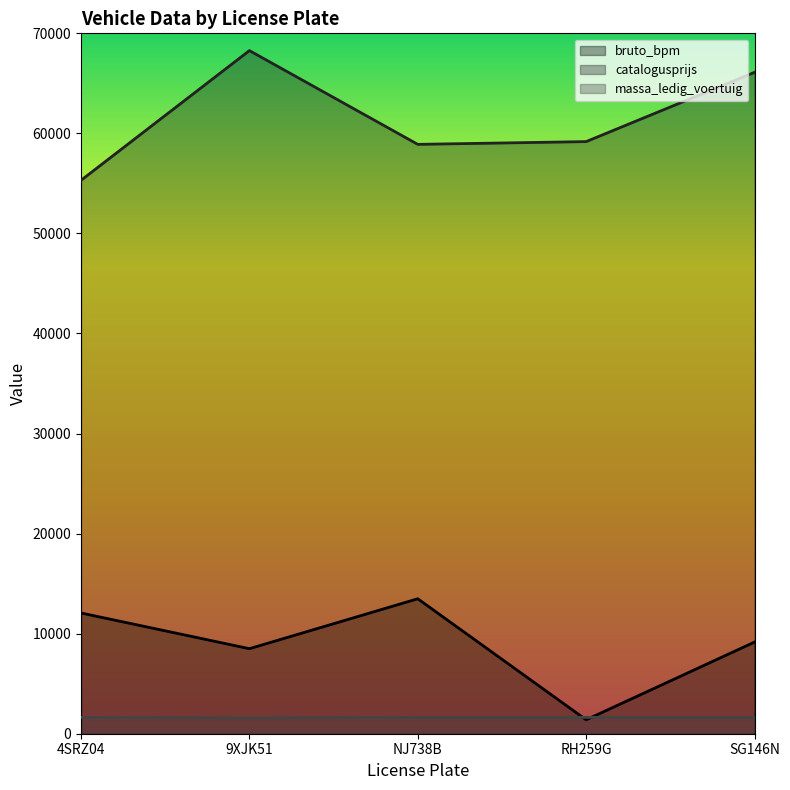

Does the chart display data point markers on the line(s)?

No